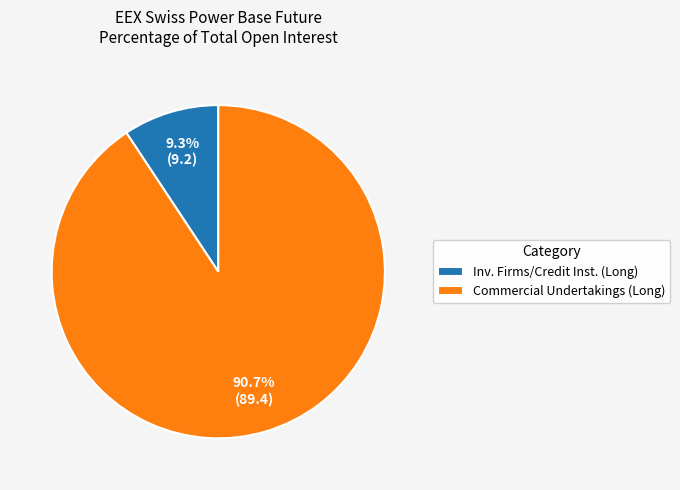

Which category has the biggest portion of the pie?

Commercial Undertakings (Long)